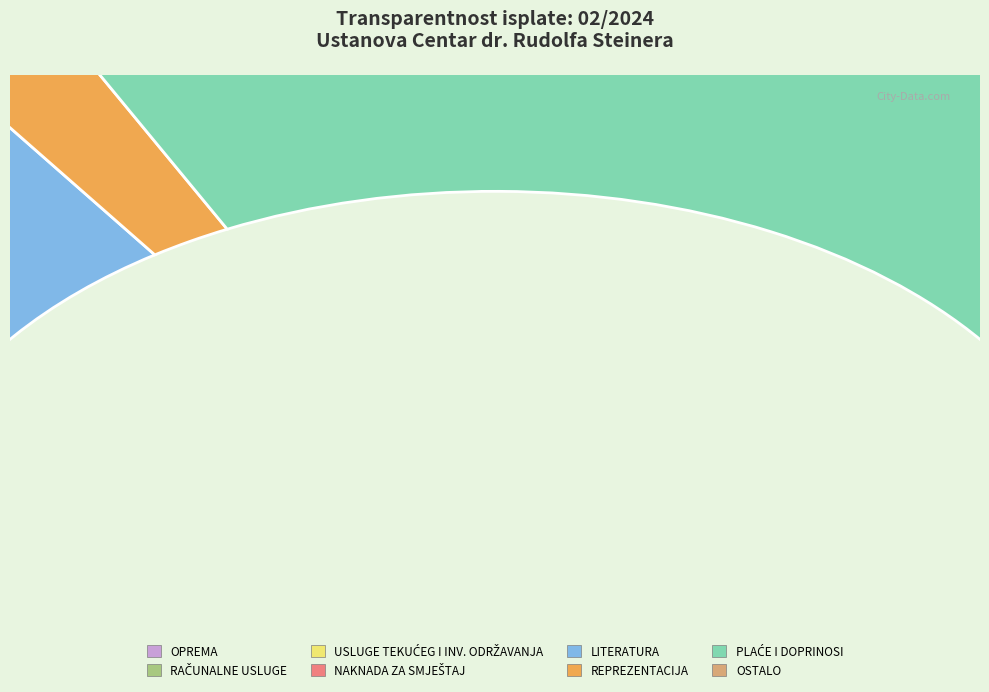

What percentage do NAKNADA ZA SMJEŠTAJ and OSTALO together represent?

7.1%